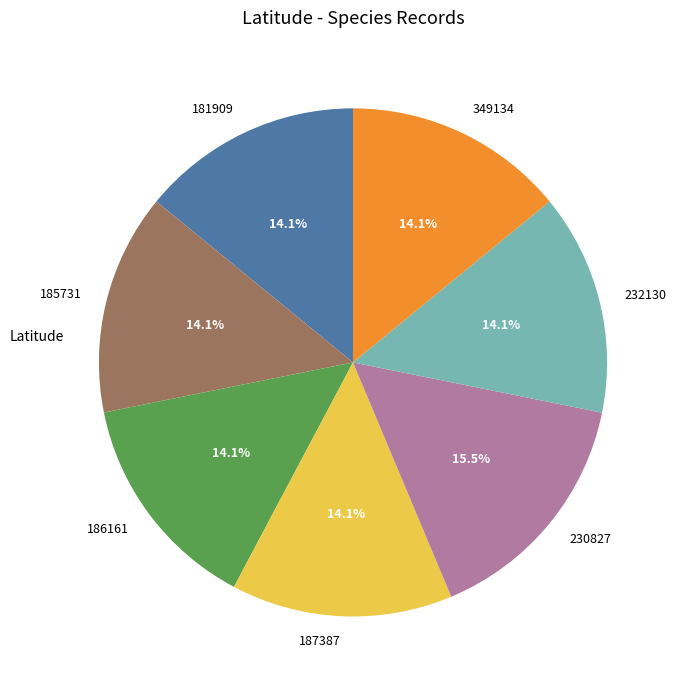

What is the largest slice in the pie chart?

230827